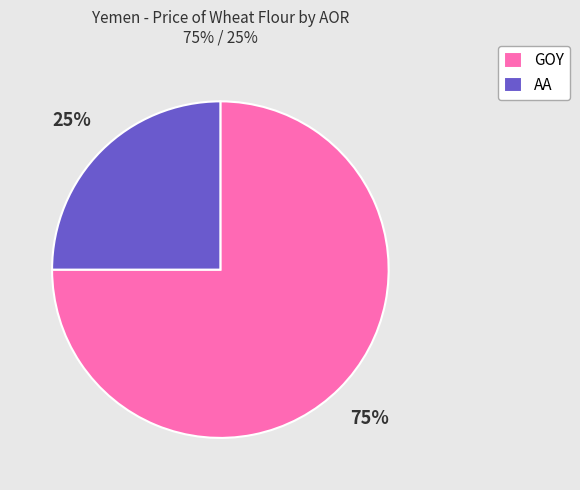

What is the majority slice?

GOY